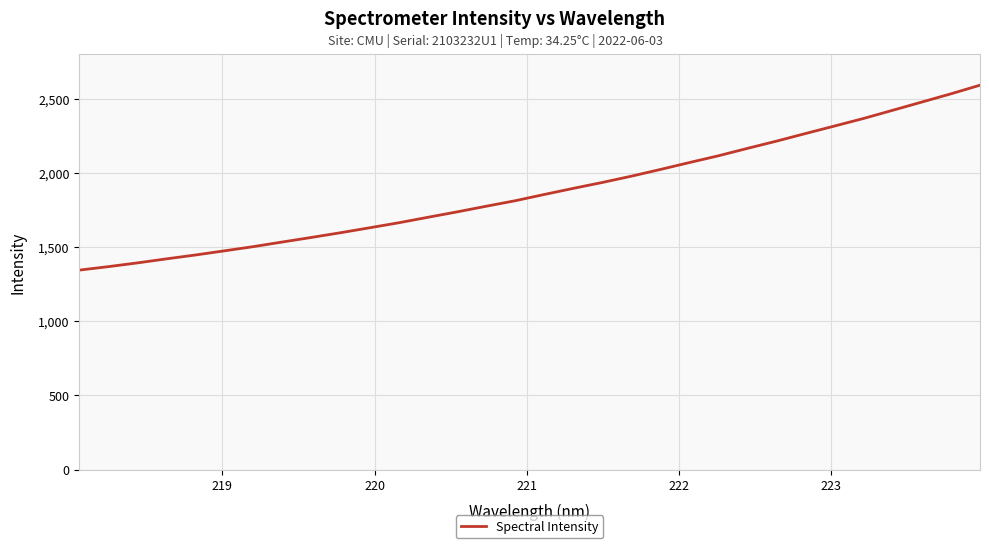

What is the smallest value displayed?

1345.9